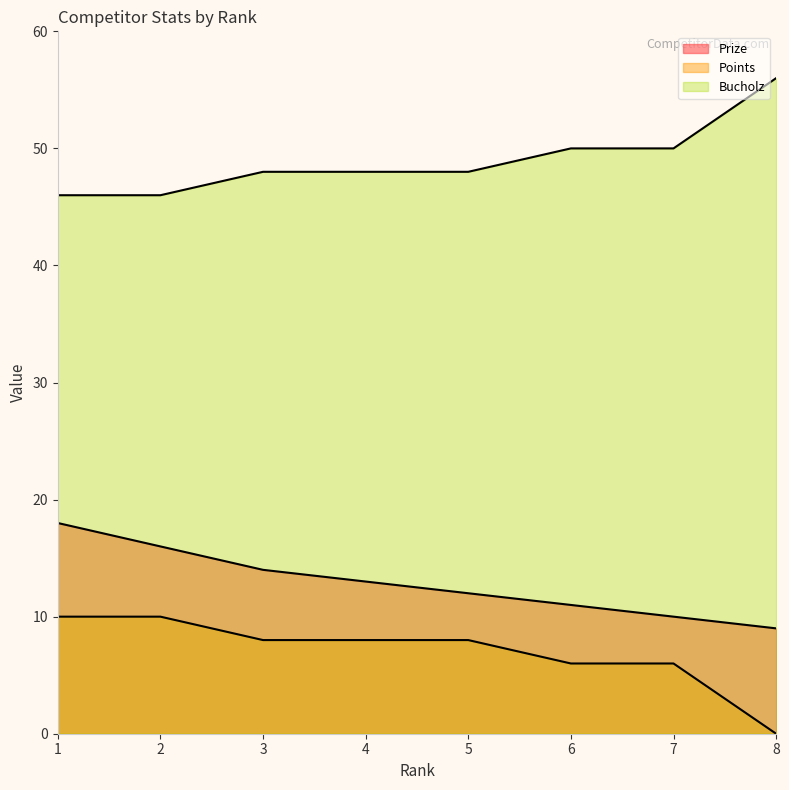

What is the sum of the Prize values at 6 and 8?

20